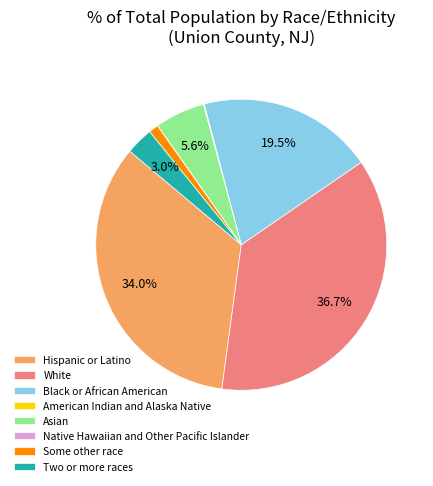

What portion of the pie excludes Asian?

94.4%